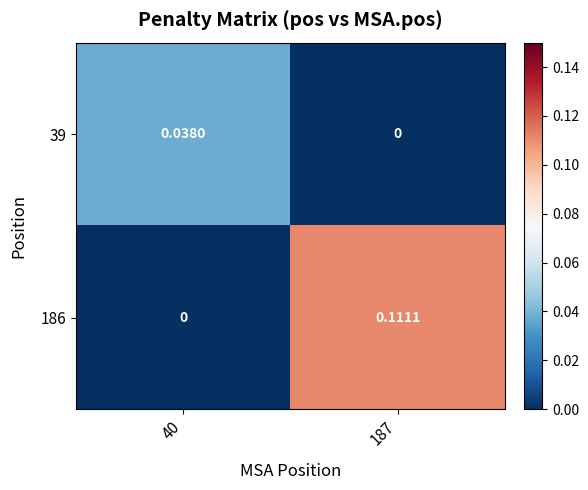

Is the value of 186 at 187 greater than the value of 39 at 187?

Yes